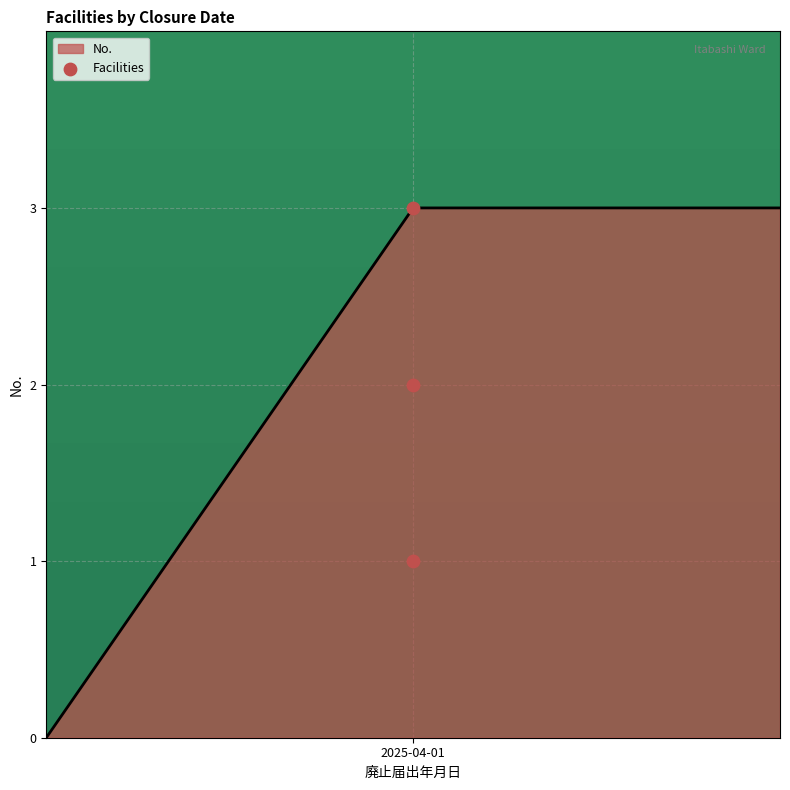

What is the change in value from 1 to 2?

+1